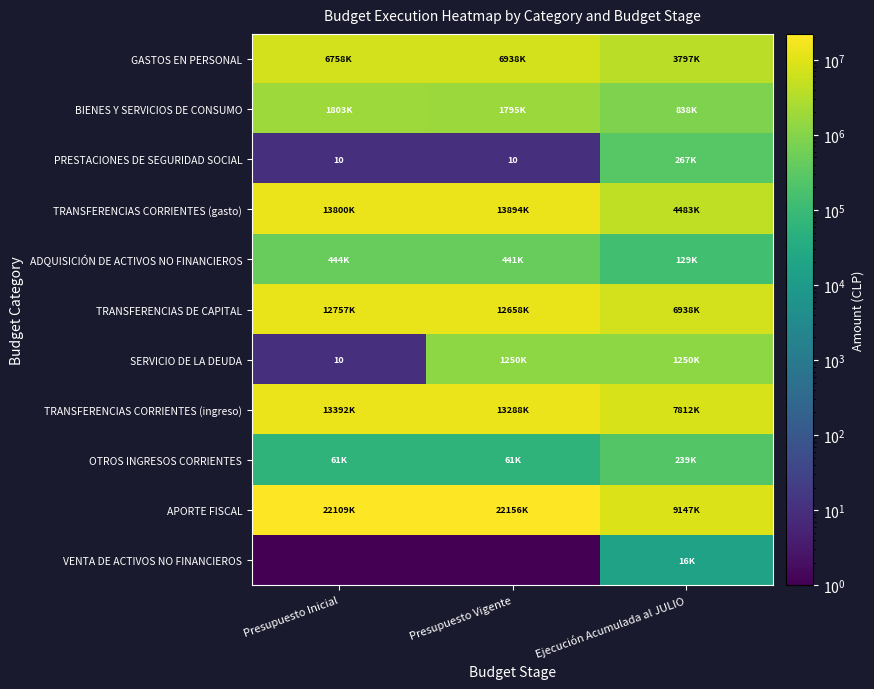

The value of TRANSFERENCIAS DE CAPITAL at Presupuesto Inicial is 12757544. True or false?

True